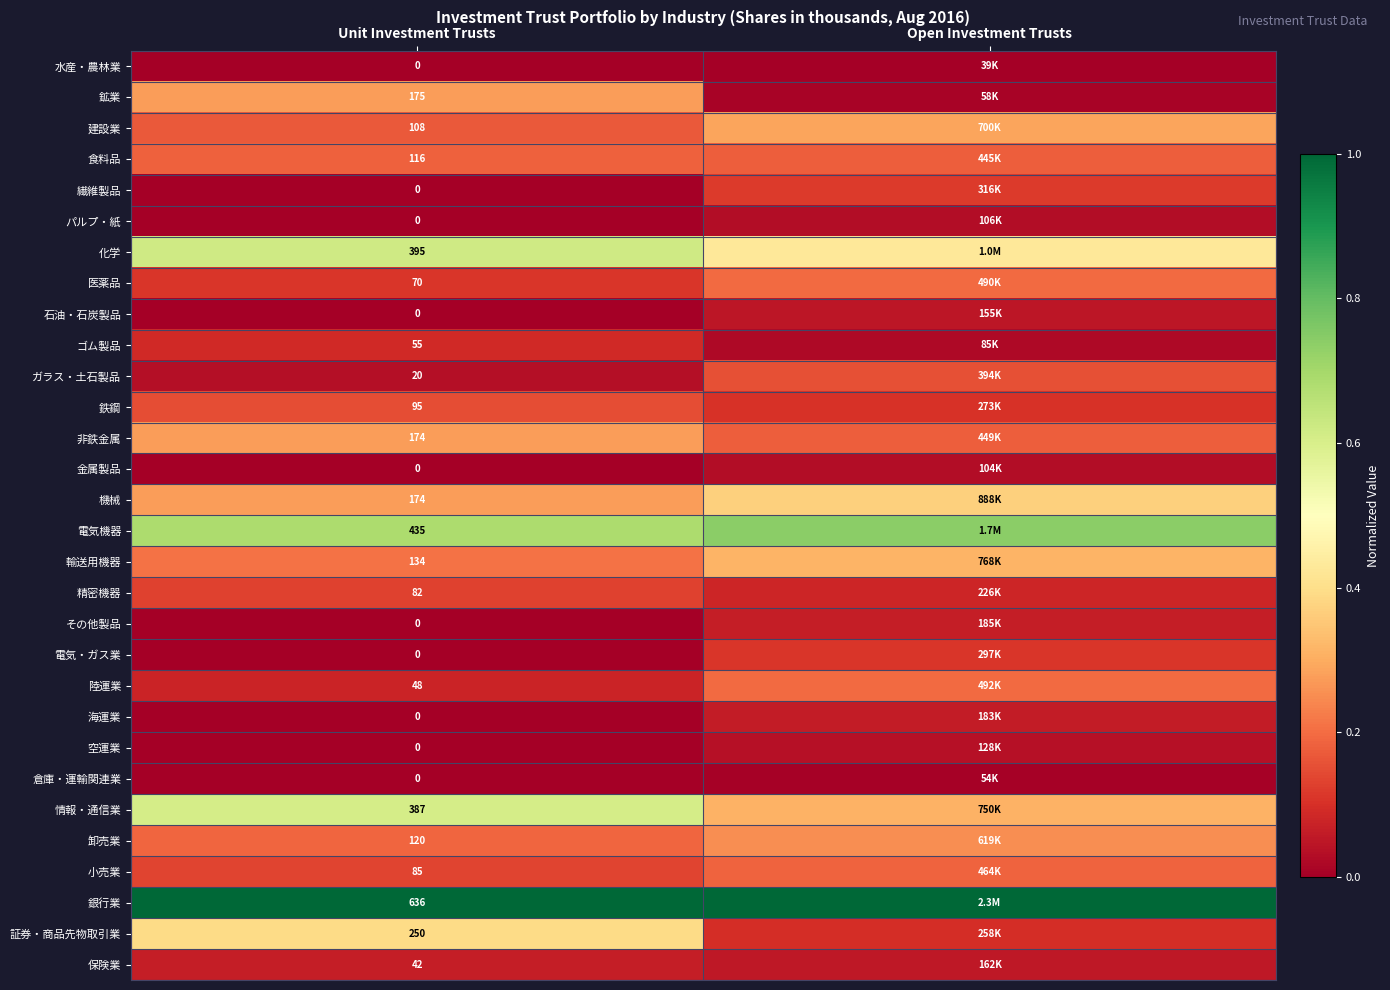

Which label corresponds to the smallest value in the chart?

Unit Investment Trusts